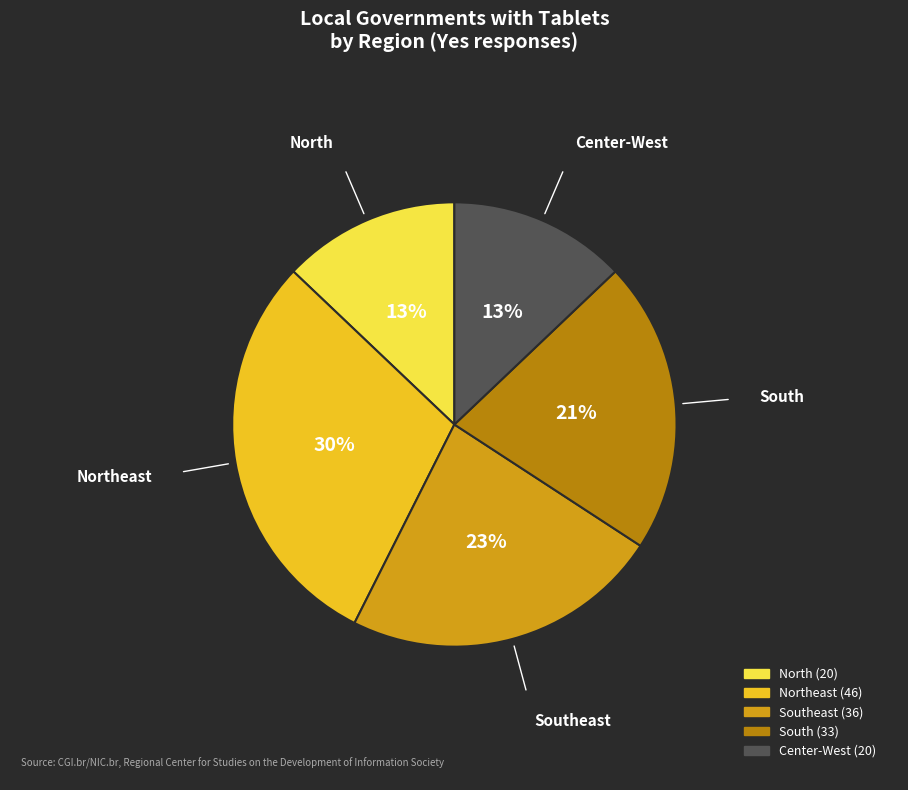

To the nearest percent, what is the average slice percentage?

20%